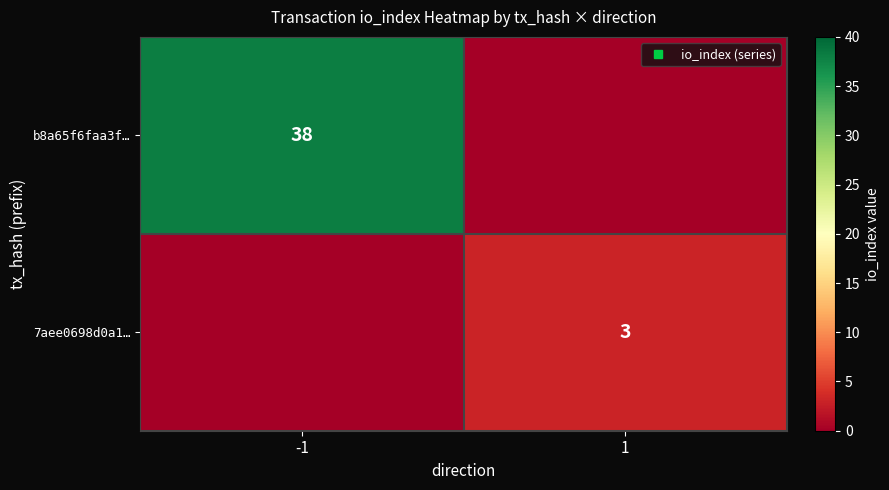

Is the value of 7aee0698d0a1… at -1 greater than the value of b8a65f6faa3f… at -1?

No